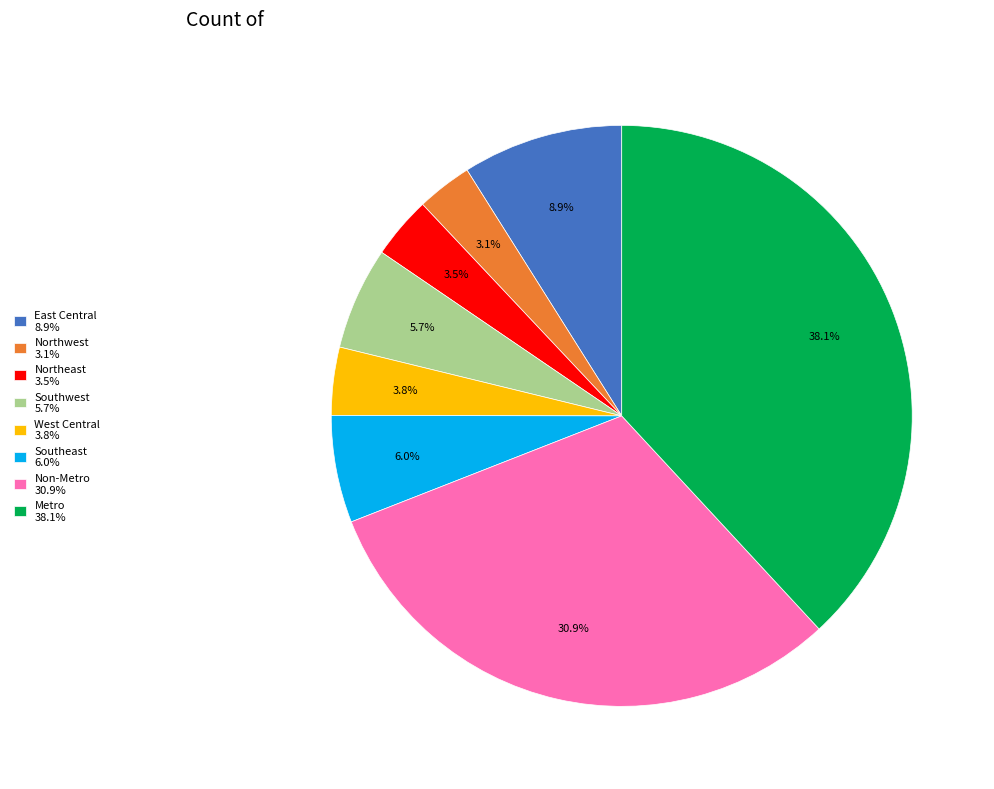

Is there a majority slice in this chart?

No